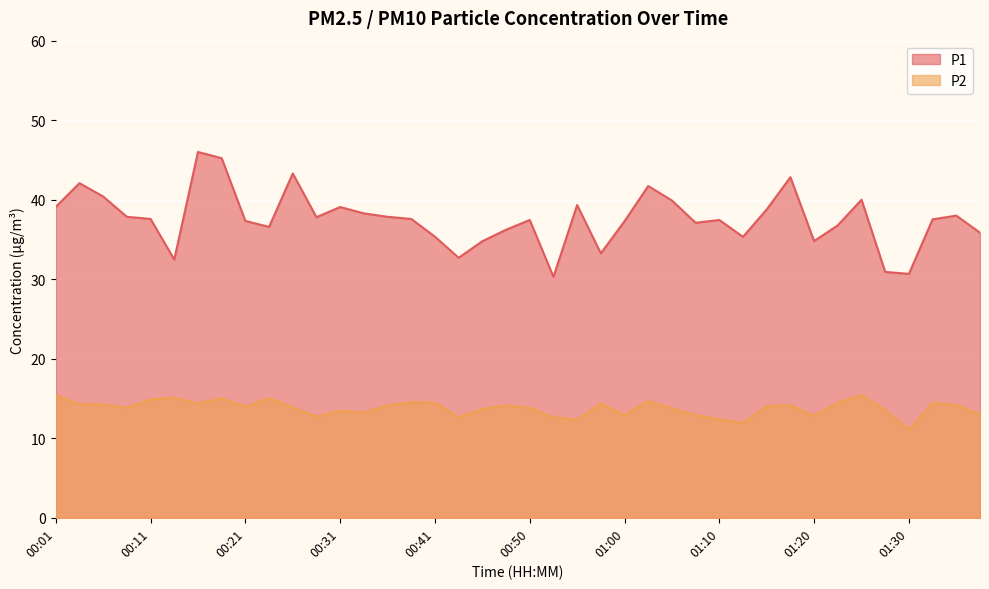

Reading right to left, what are all the values shown in this chart?

P1: 01:37=35.9	01:35=38.0	01:32=37.5	01:30=30.7	01:27=30.9	01:25=40.0	01:22=36.8	01:20=34.8	01:17=42.8	01:15=38.8	01:13=35.3	01:10=37.5	01:08=37.1	01:05=39.9	01:03=41.7	01:00=37.3	00:58=33.2	00:55=39.3	00:53=30.3	00:50=37.5	00:48=36.2	00:46=34.8	00:43=32.7	00:41=35.4	00:38=37.6	00:36=37.9	00:33=38.3	00:31=39.1	00:28=37.8	00:26=43.3	00:23=36.6	00:21=37.3	00:18=45.2	00:16=46.0	00:13=32.5	00:11=37.6	00:08=37.9	00:06=40.4	00:03=42.1	00:01=39.1
P2: 01:37=13.0	01:35=14.2	01:32=14.4	01:30=11.1	01:27=13.6	01:25=15.4	01:22=14.5	01:20=12.8	01:17=14.2	01:15=14.0	01:13=11.9	01:10=12.4	01:08=12.9	01:05=13.8	01:03=14.7	01:00=12.9	00:58=14.4	00:55=12.3	00:53=12.6	00:50=13.8	00:48=14.1	00:46=13.7	00:43=12.6	00:41=14.5	00:38=14.6	00:36=14.1	00:33=13.2	00:31=13.4	00:28=12.7	00:26=13.9	00:23=15.1	00:21=14.0	00:18=15.1	00:16=14.4	00:13=15.1	00:11=14.9	00:08=13.8	00:06=14.2	00:03=14.3	00:01=15.4